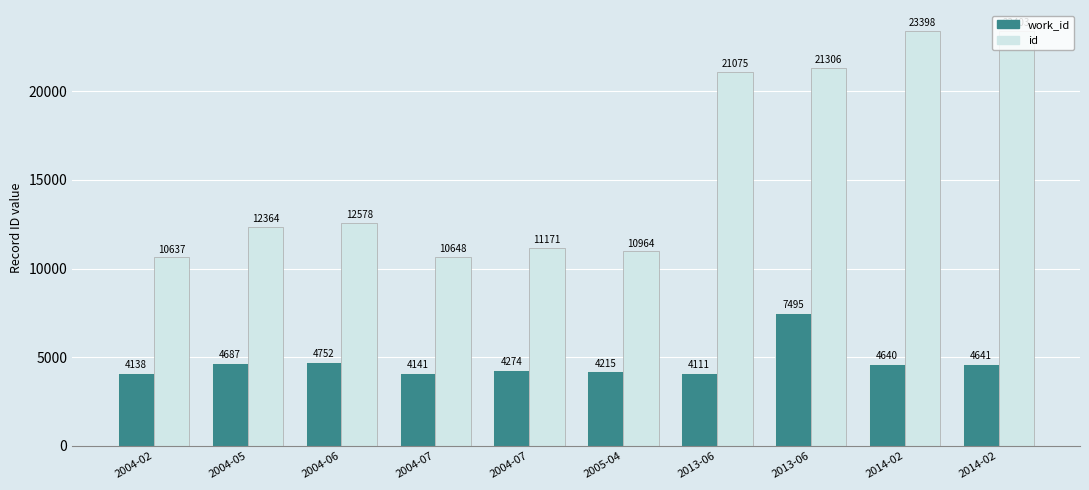

What is the label of the 5th bar from the right?

2005-04